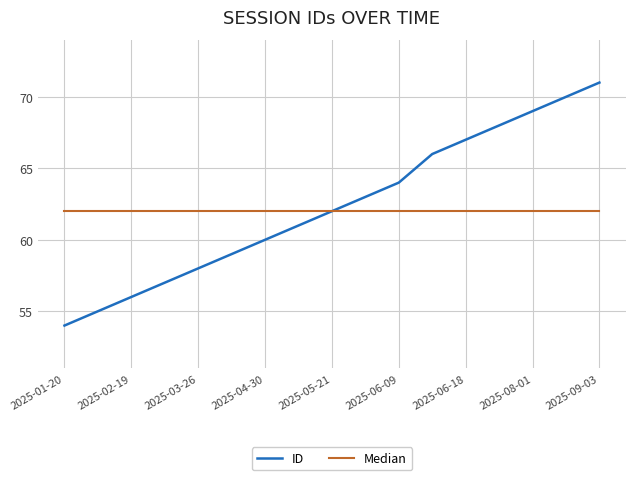

Which series has the widest spread of values?

ID